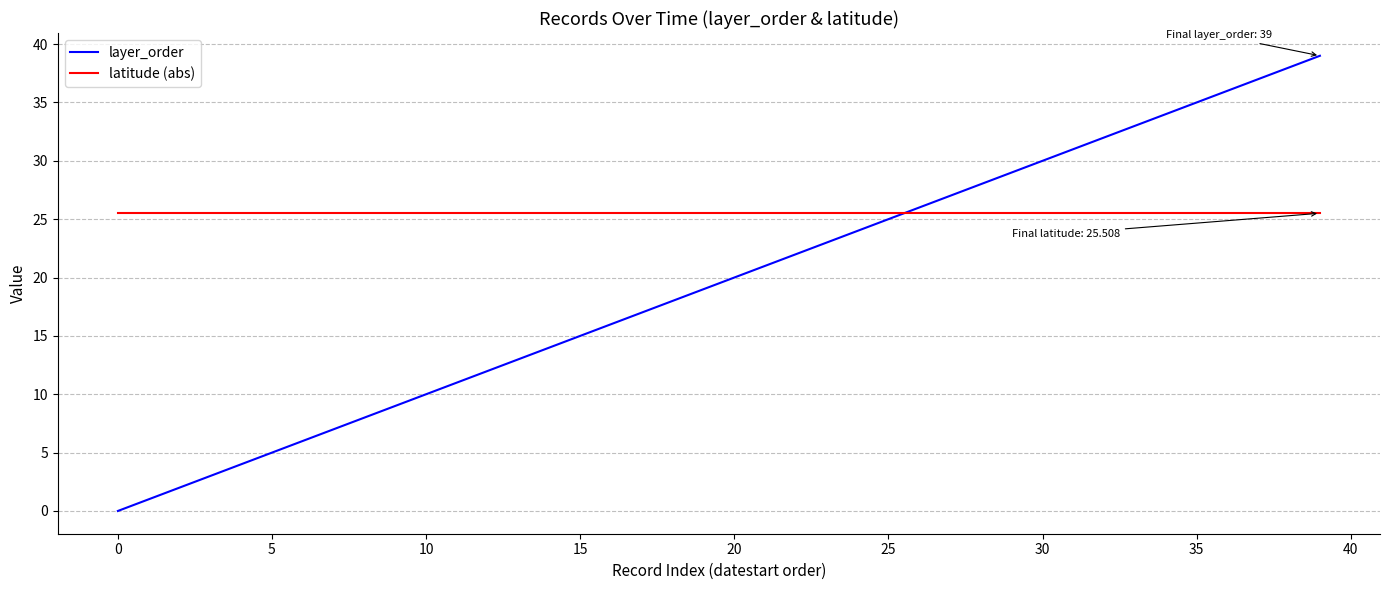

At how many categories does at least one series exceed 18?

40